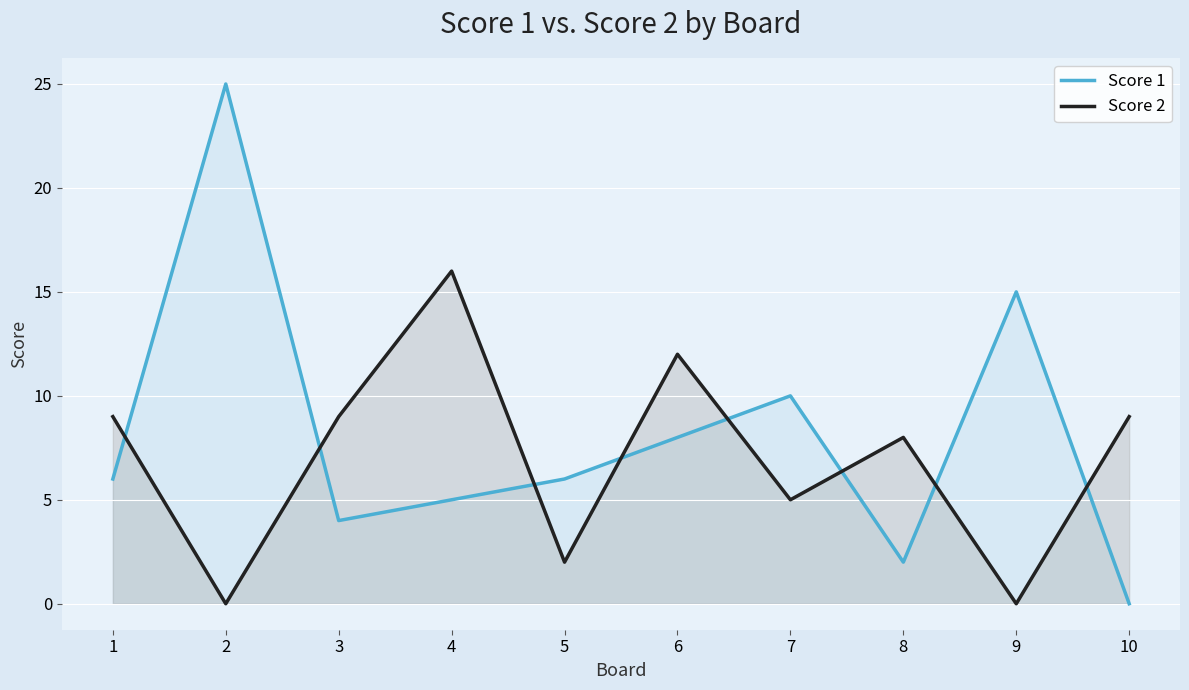

Which series has the largest total across all categories?

Score 1